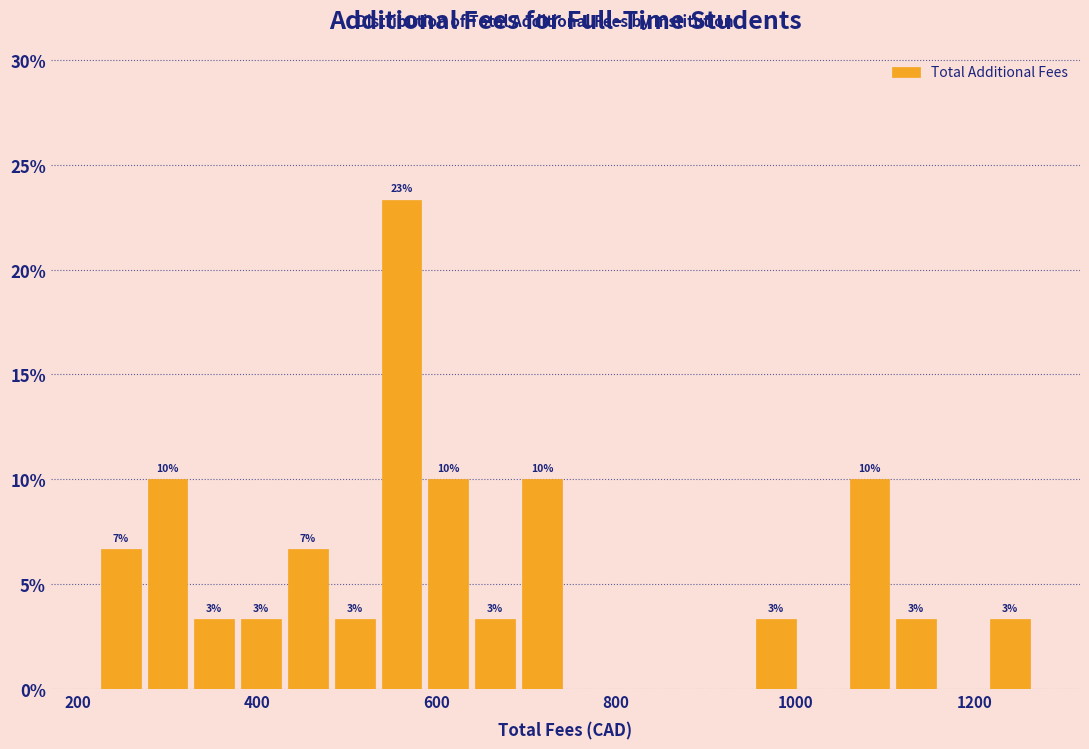

Around what value on the x-axis is the tallest bar? Give the approximate position of its centre, as read against the axis.

560